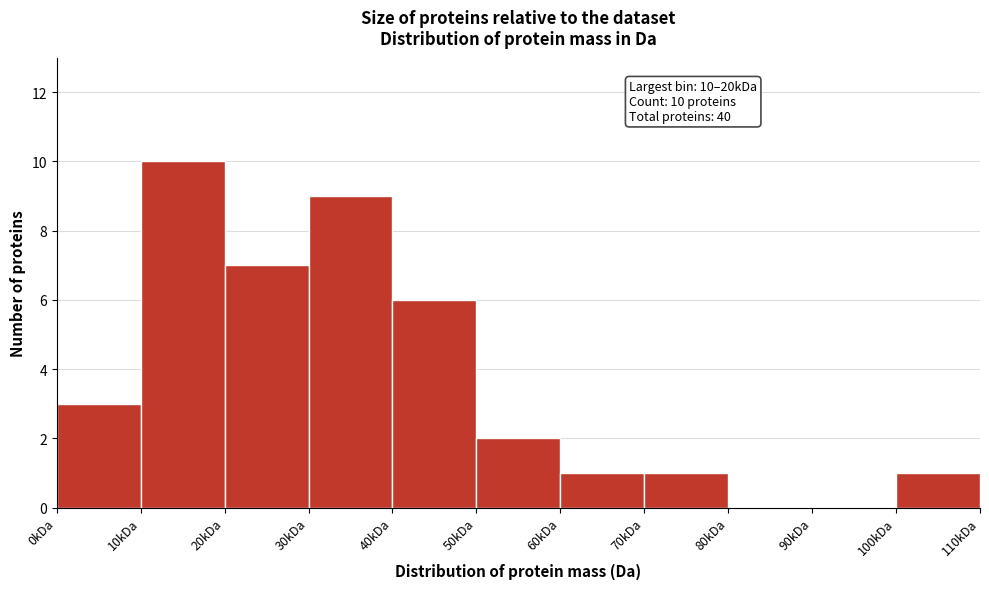

Reading left to right, what are all the values shown in this chart?

0kDa=3	10kDa=10	20kDa=7	30kDa=9	40kDa=6	50kDa=2	60kDa=1	70kDa=1	80kDa=0	90kDa=0	100kDa=1